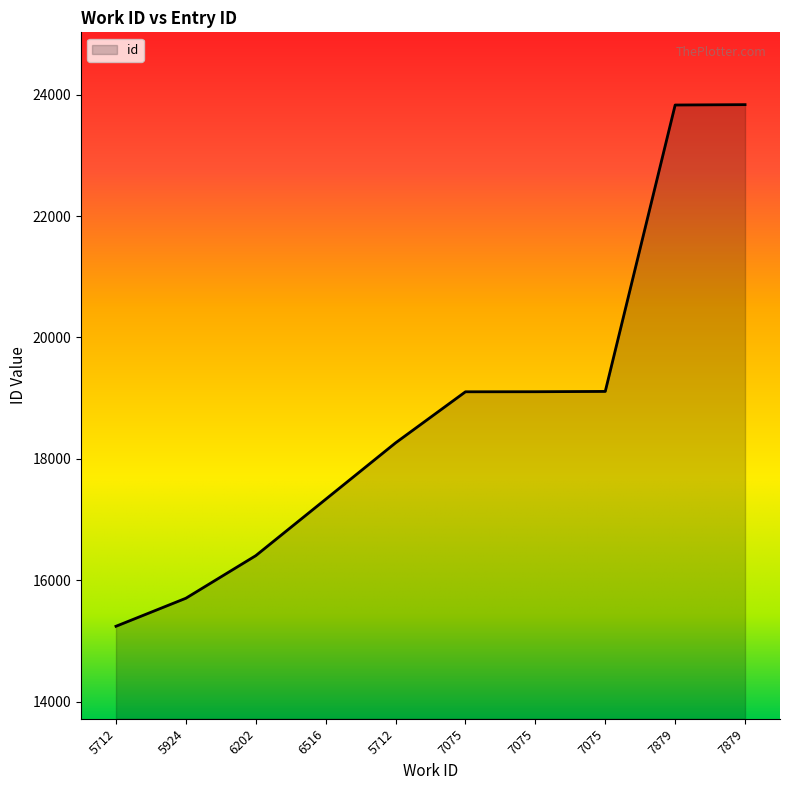

List the labels in order of value, largest first.

7879, 7879, 7075, 7075, 7075, 5712, 6516, 6202, 5924, 5712